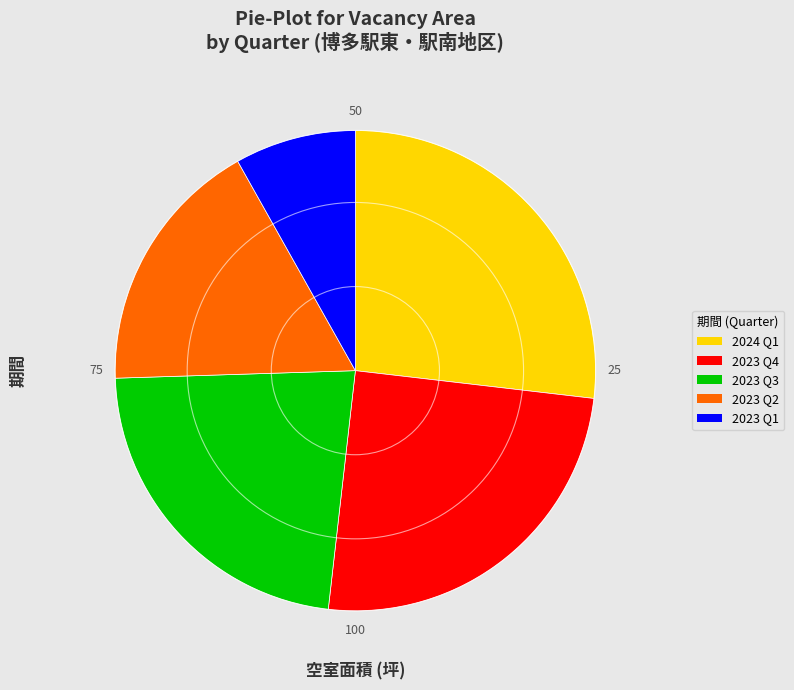

Does any single category account for the majority?

No